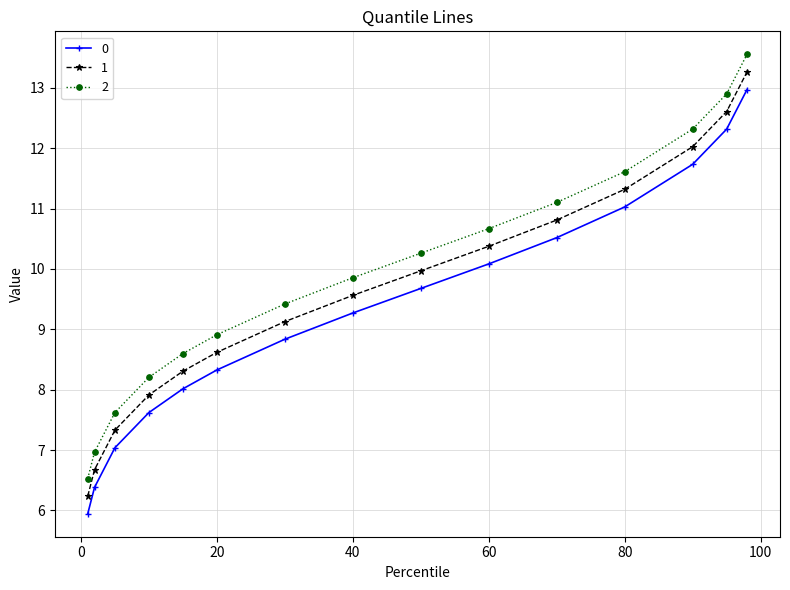

List the series in order of their overall mean, highest first.

2, 1, 0